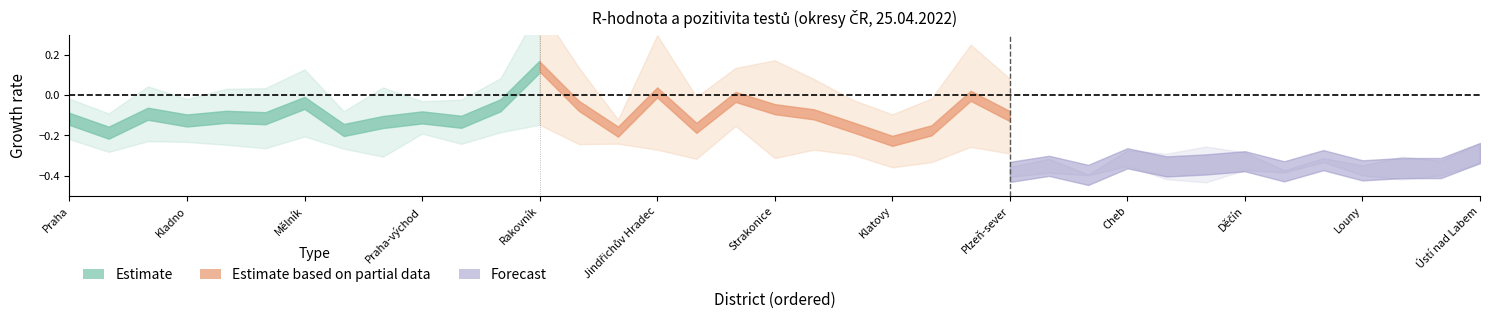

What is the difference between the second highest and minimum values in the R_14den series?

0.2